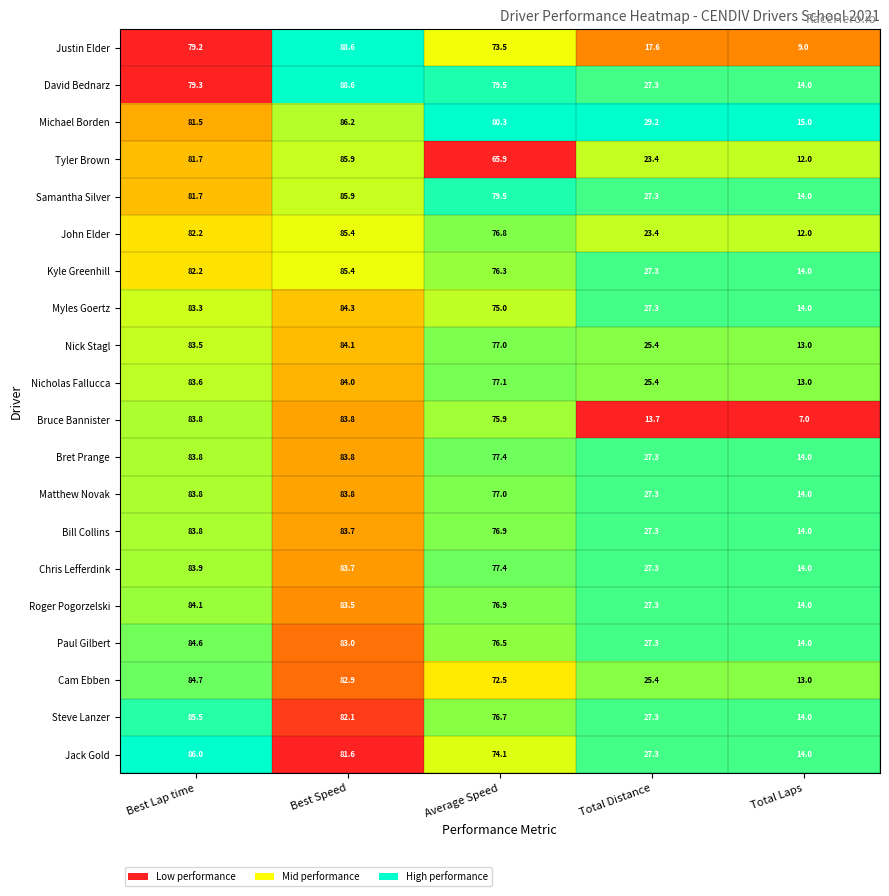

Between Best Lap time and Average Speed, which series saw the biggest shift?

Tyler Brown